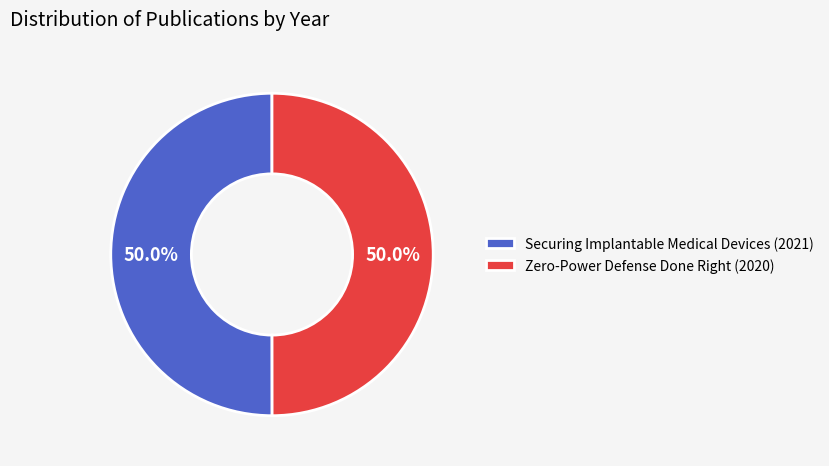

How much of the chart is everything except Securing Implantable Medical Devices (2021)?

50.0%